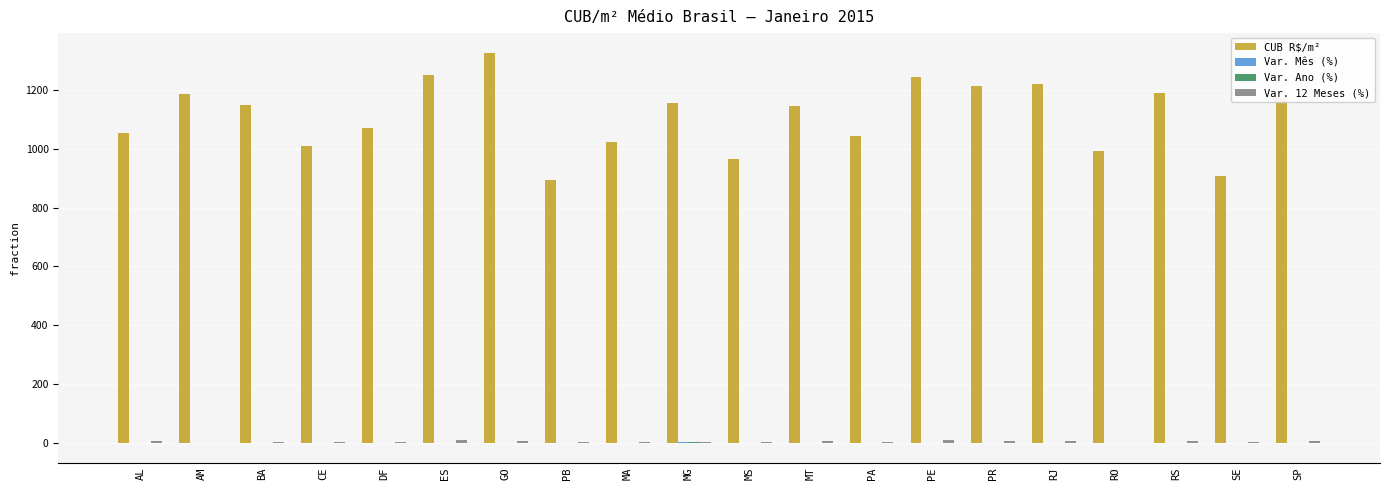

Which series changed the most between MA and SP?

CUB R$/m²